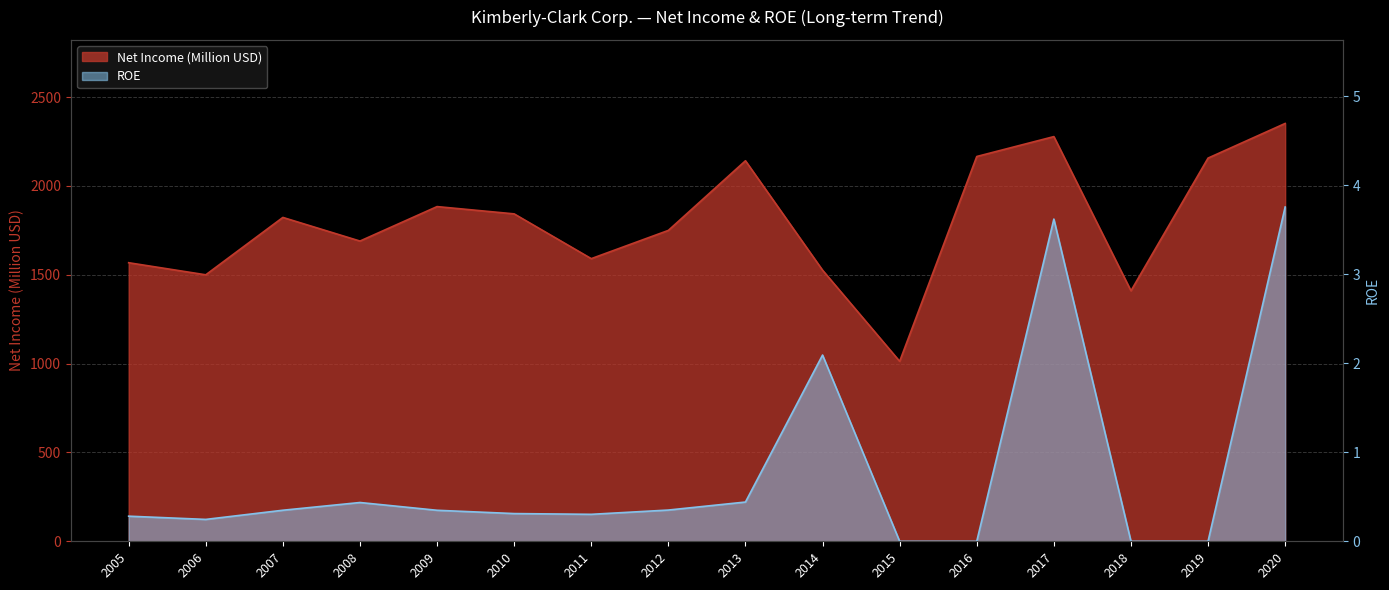

Which label corresponds to the largest value in the chart?

2020